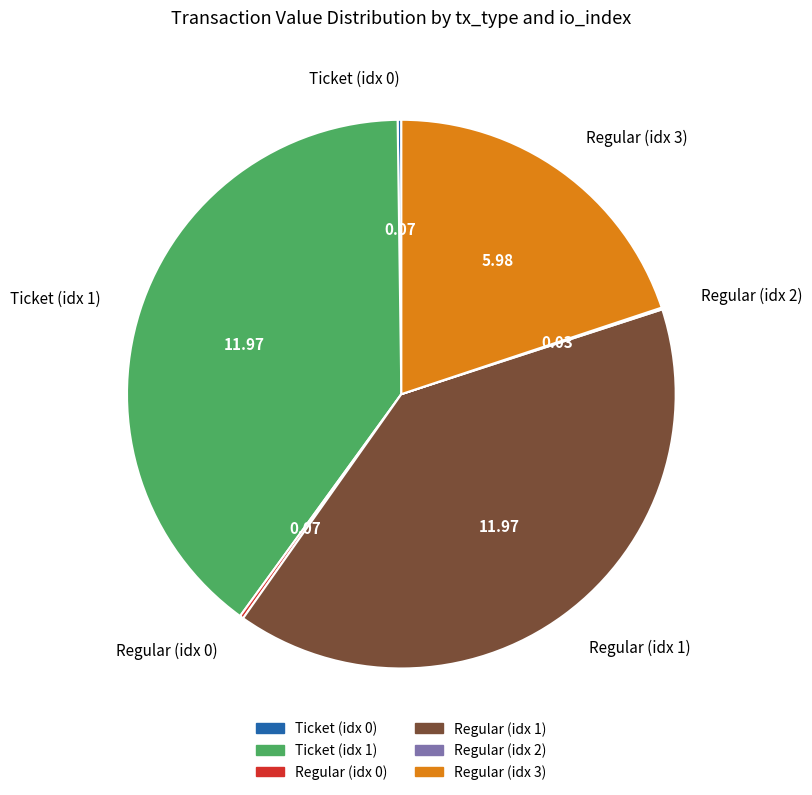

Is there a majority slice in this chart?

No